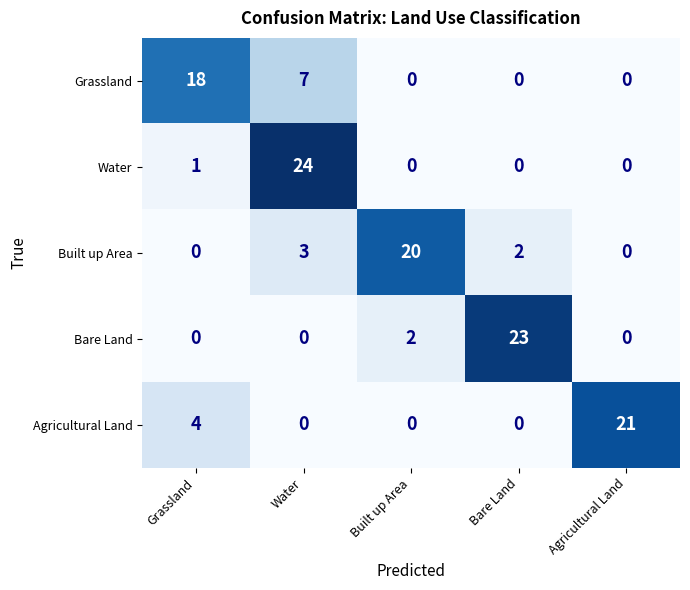

What is the difference between the Agricultural Land values at Agricultural Land and Bare Land?

21